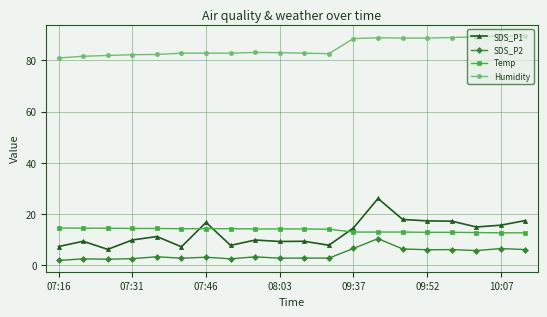

At how many categories does at least one series exceed 79?

20